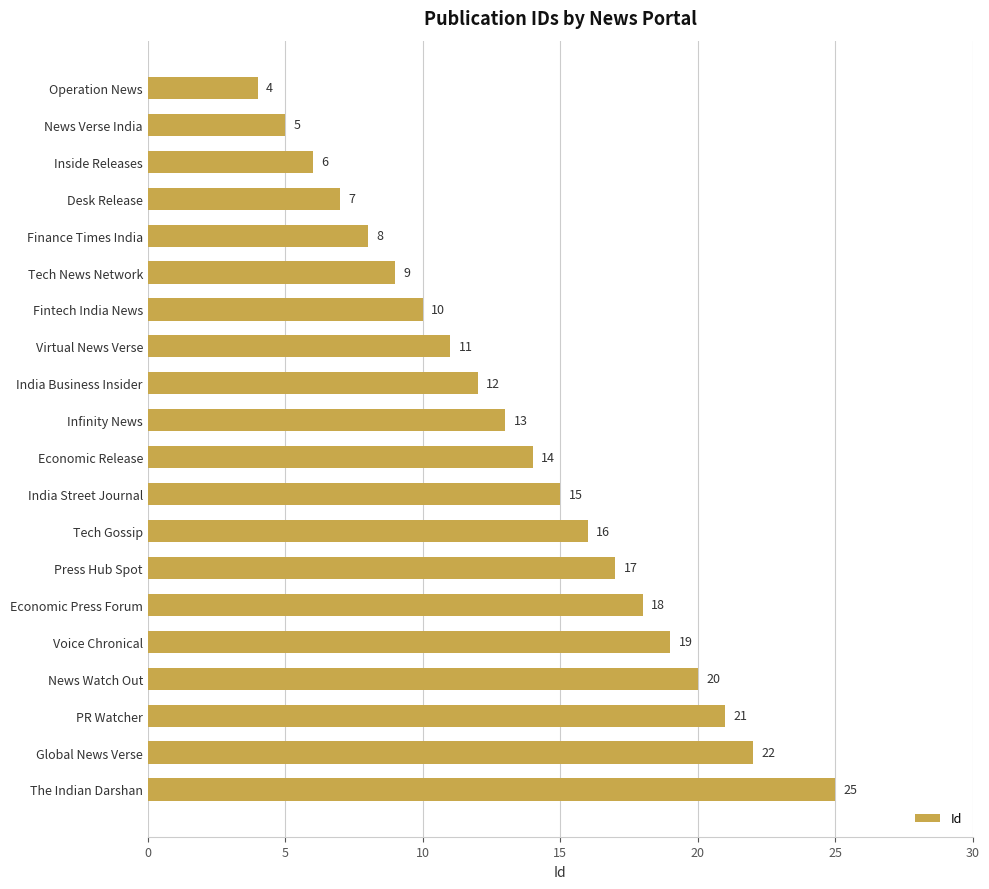

What is the maximum value shown in the chart?

25